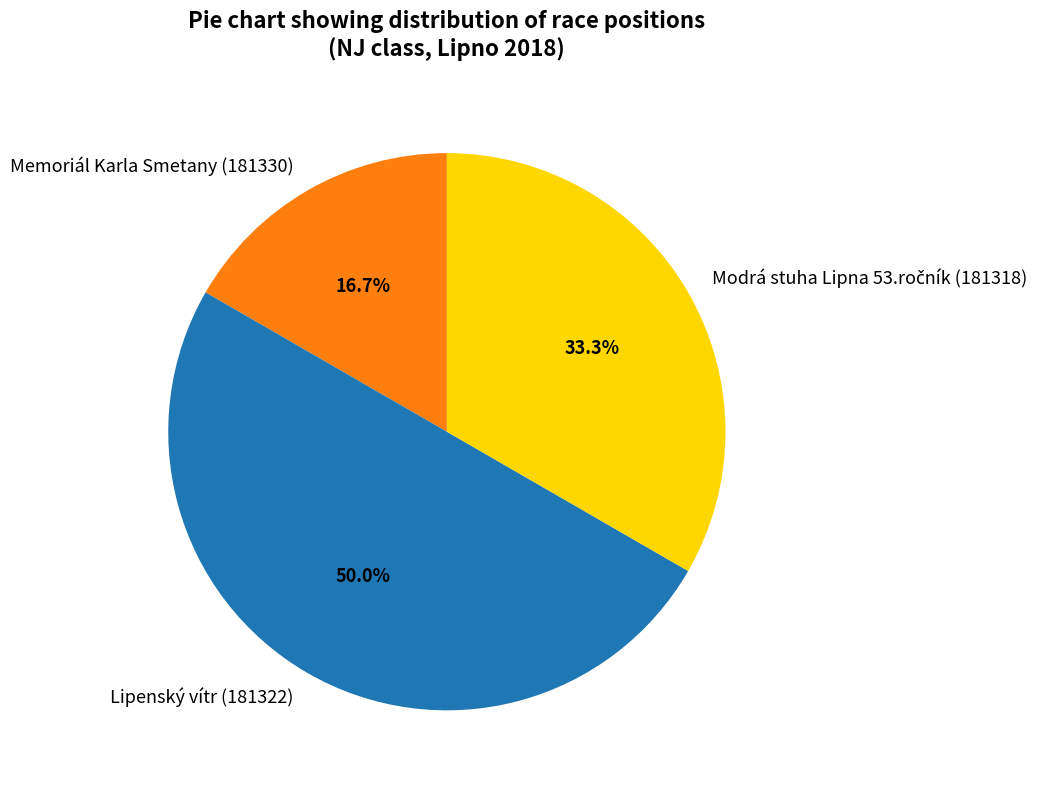

What is the ratio of the value at Memoriál Karla Smetany (181330) to the value at Lipenský vítr (181322)?

0.3